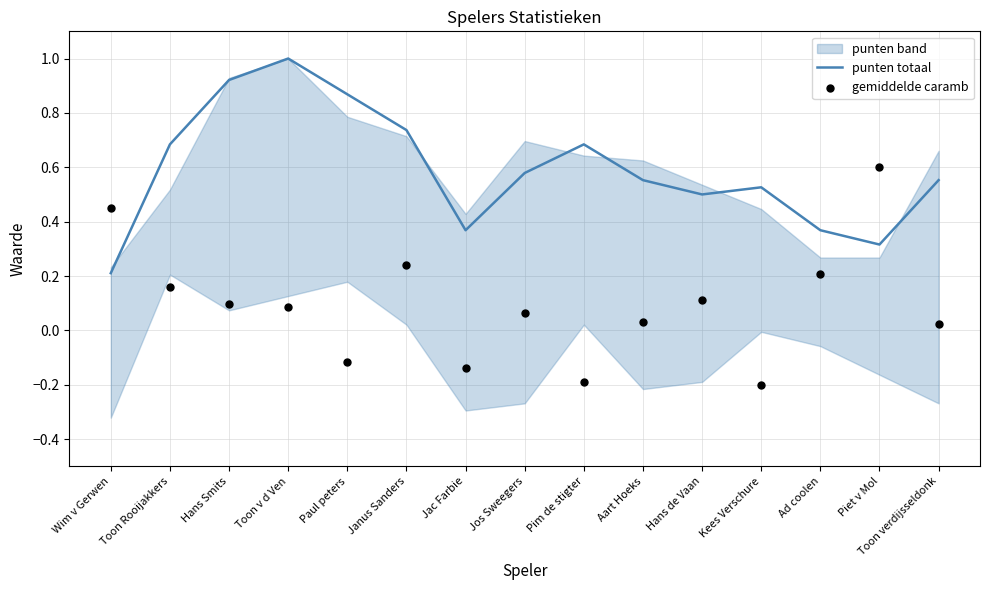

Which series reaches the maximum Y coordinate?

punten totaal